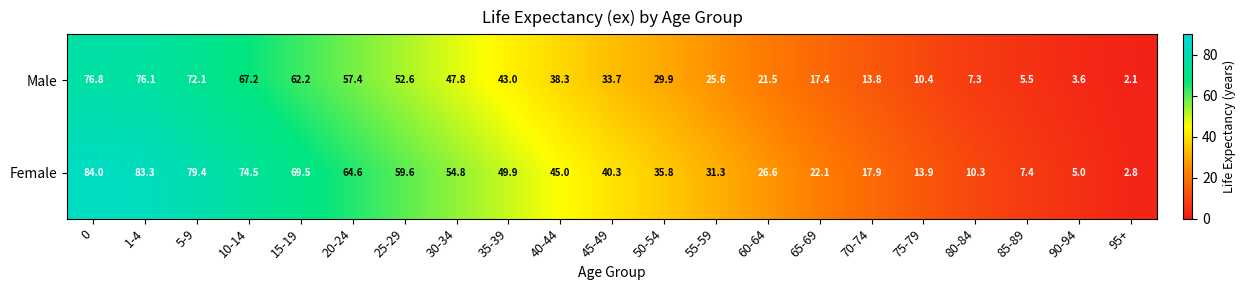

Which series has the widest spread of values?

Female